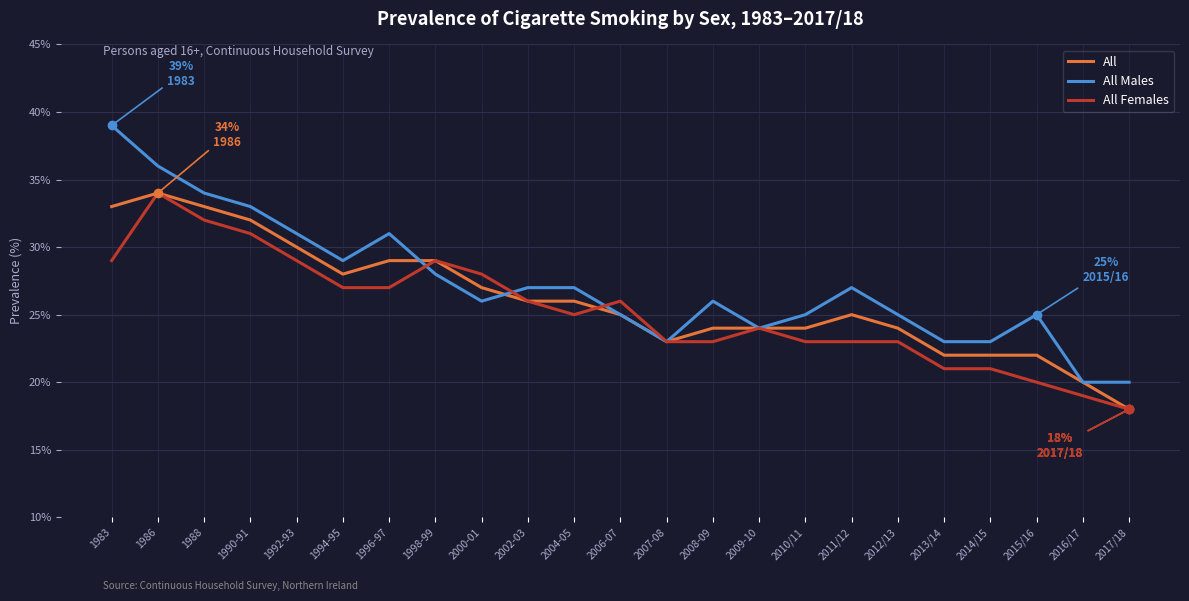

At which category is the sum across all series the highest?

1986